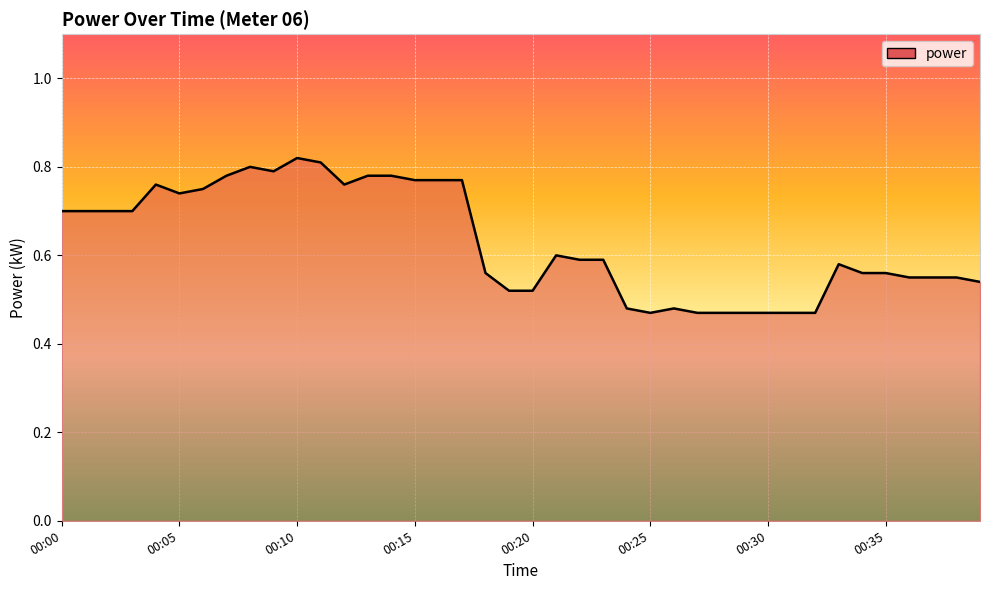

What is the value of the 34th point from the left?

0.6